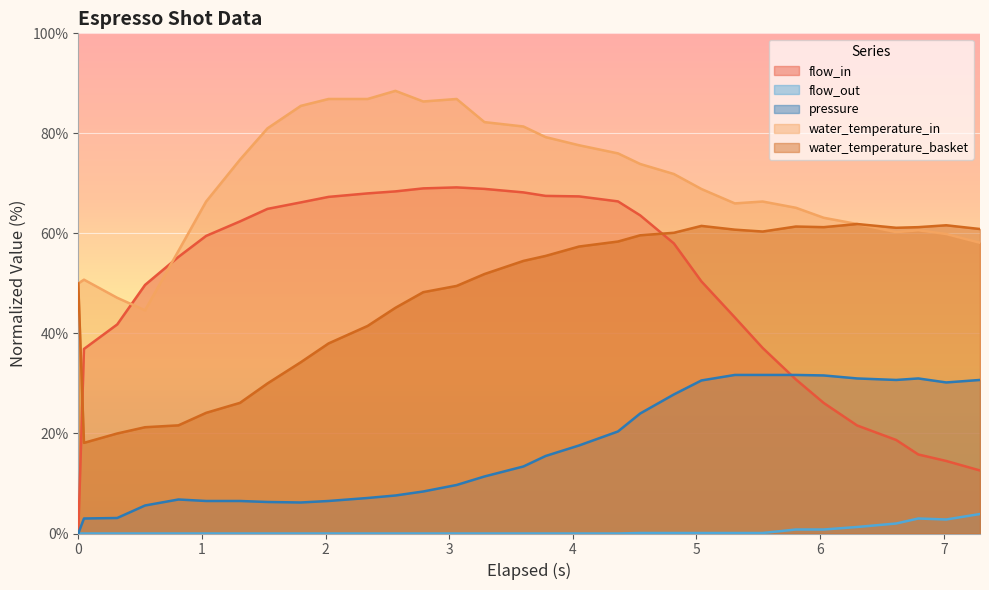

Reading left to right, extract all data points from this chart.

flow_in: 0.0	36.9	41.8	49.7	55.3	59.5	62.4	64.9	66.2	67.3	68.0	68.4	69.0	69.2	68.9	68.2	67.5	67.4	66.4	63.6	58.0	50.4	43.2	37.1	30.8	26.1	21.6	18.7	15.8	14.5	12.6
flow_out: 0.0	0.0	0.0	0.0	0.0	0.0	0.0	0.0	0.0	0.0	0.0	0.0	0.0	0.0	0.0	0.0	0.0	0.0	0.0	0.1	0.1	0.1	0.1	0.1	0.8	0.8	1.3	2.0	3.0	2.8	3.9
pressure: 0.0	3.0	3.1	5.6	6.8	6.5	6.5	6.3	6.2	6.5	7.1	7.6	8.4	9.7	11.4	13.4	15.5	17.6	20.4	24.0	27.8	30.6	31.7	31.7	31.7	31.6	31.0	30.7	31.0	30.2	30.7
water_temperature_in: 50.0	50.8	47.1	44.6	56.5	66.4	74.8	81.0	85.5	86.9	86.9	88.5	86.4	86.9	82.2	81.4	79.3	77.6	76.0	73.9	71.9	68.9	66.0	66.4	65.1	63.1	61.9	60.2	60.6	59.9	58.1
water_temperature_basket: 50.0	18.1	20.0	21.3	21.6	24.1	26.1	30.0	34.2	38.0	41.5	45.1	48.2	49.5	51.9	54.5	55.5	57.4	58.4	59.6	60.1	61.5	60.7	60.4	61.4	61.3	61.9	61.1	61.3	61.6	60.9